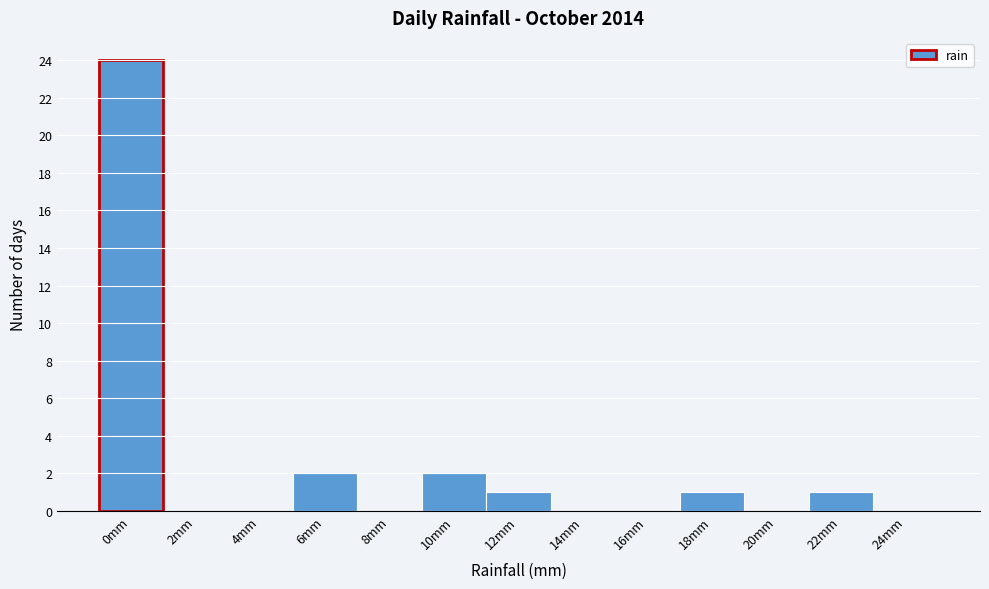

Reading left to right, list all the values displayed in this chart.

0mm=24	2mm=0	4mm=0	6mm=2	8mm=0	10mm=2	12mm=1	14mm=0	16mm=0	18mm=1	20mm=0	22mm=1	24mm=0